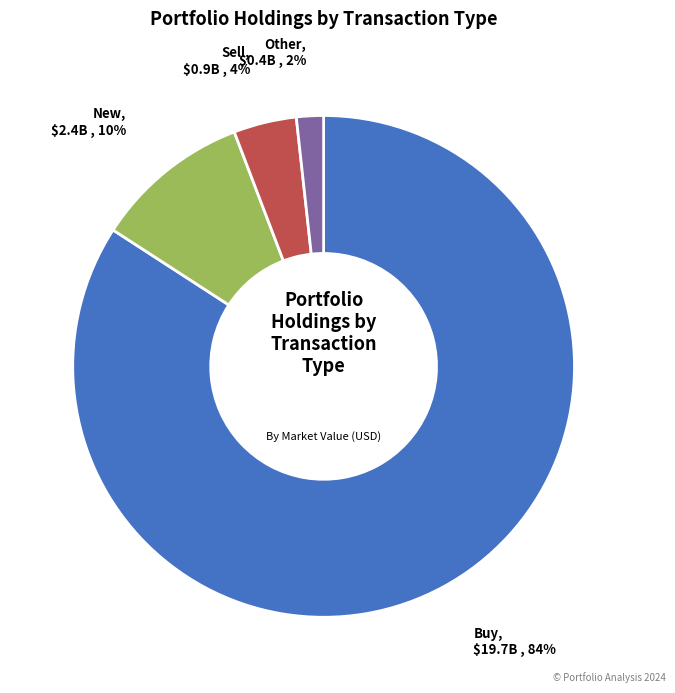

Is there any slice that represents more than half of the pie?

Yes